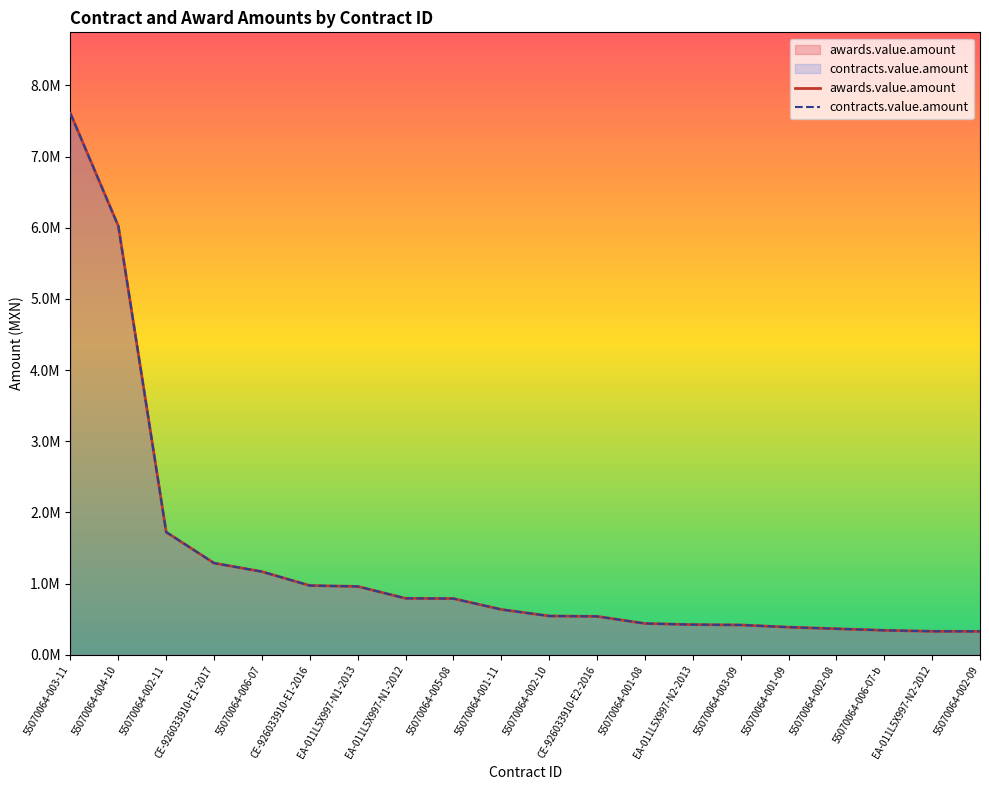

What is the label of the 17th point from the left?

55070064-002-08